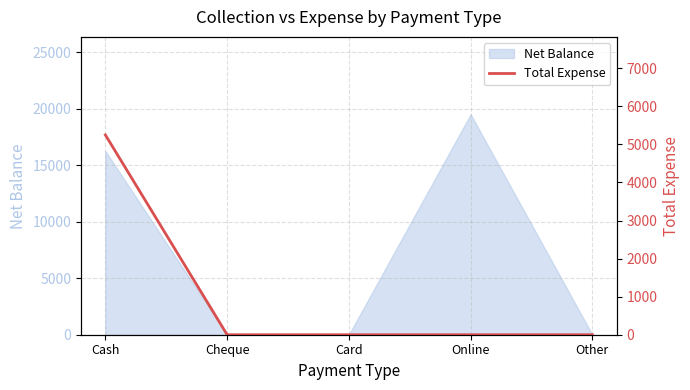

Where is Net Balance nearest to the value 9750?

Cash